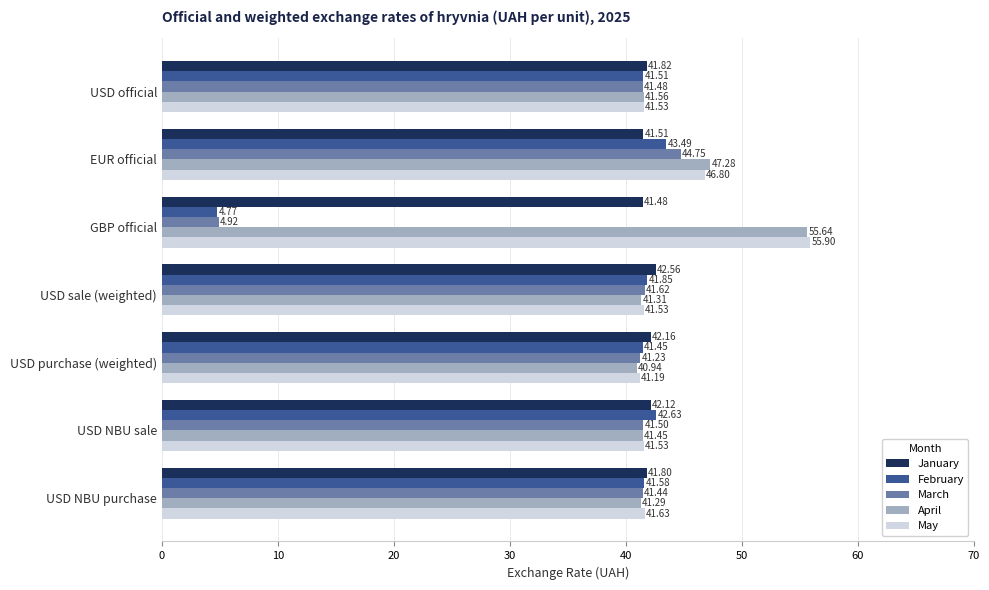

What is the average value of the May series?

44.3